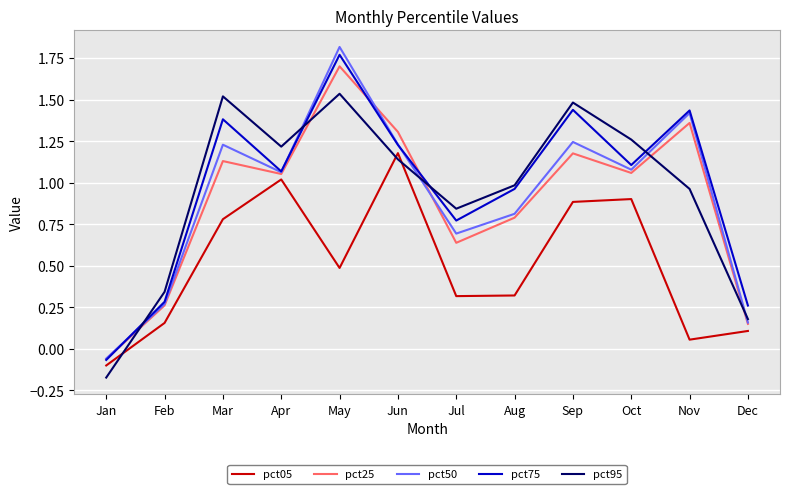

The pct50 series shows 1.1 at Oct. True or false?

True